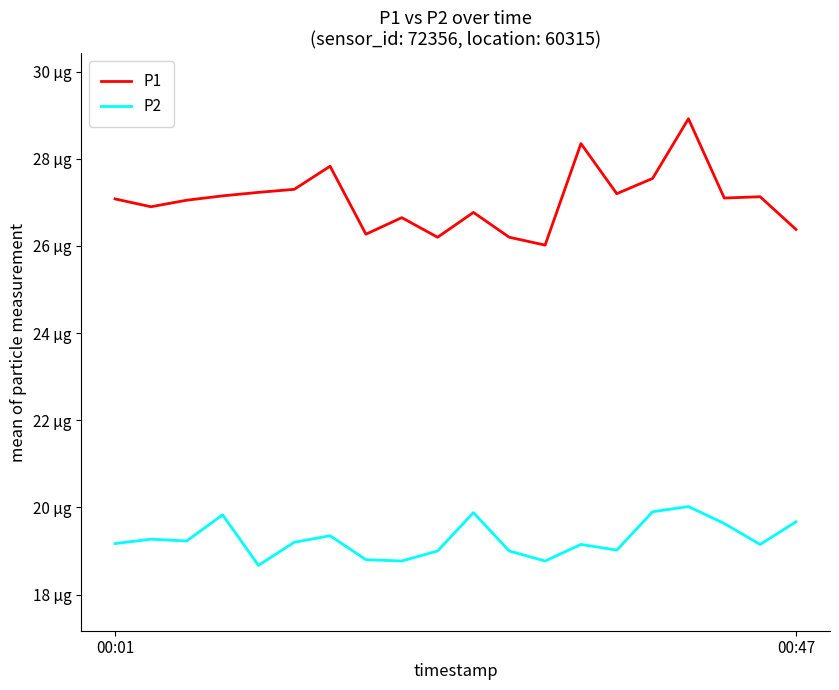

Which category has the highest value across all series?

16